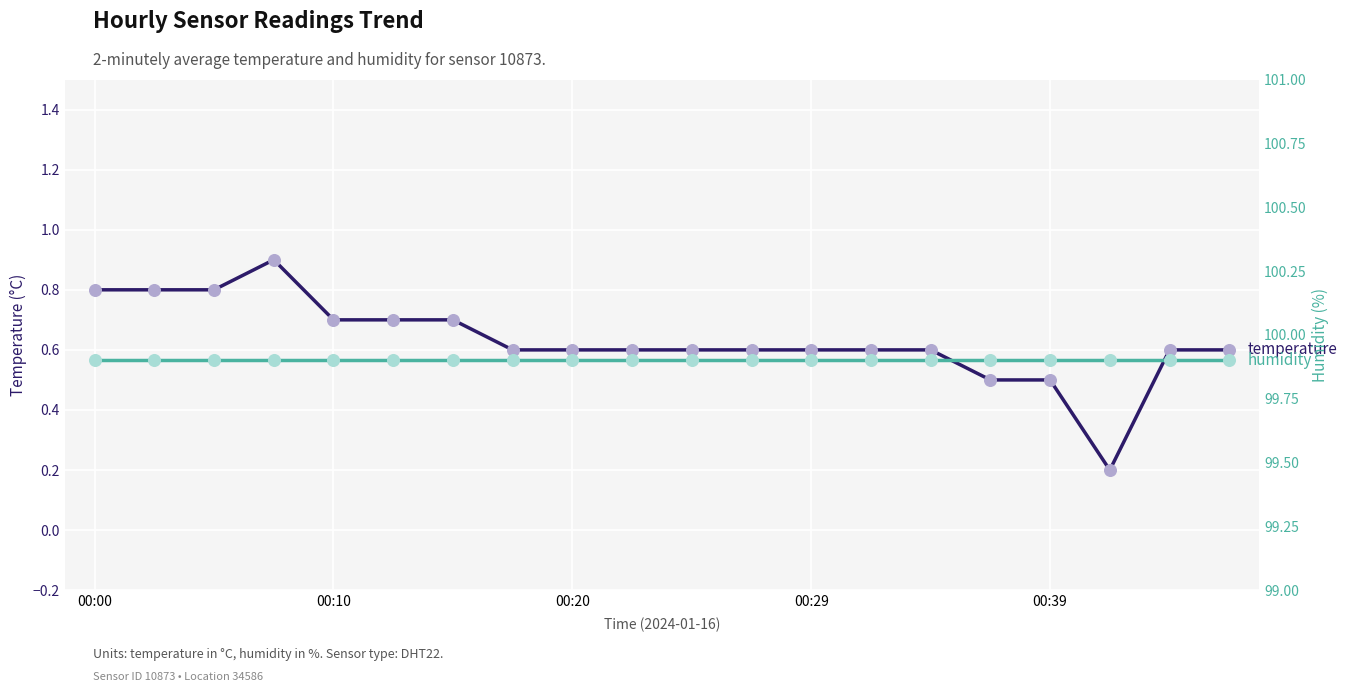

At how many categories does at least one series exceed 43?

20